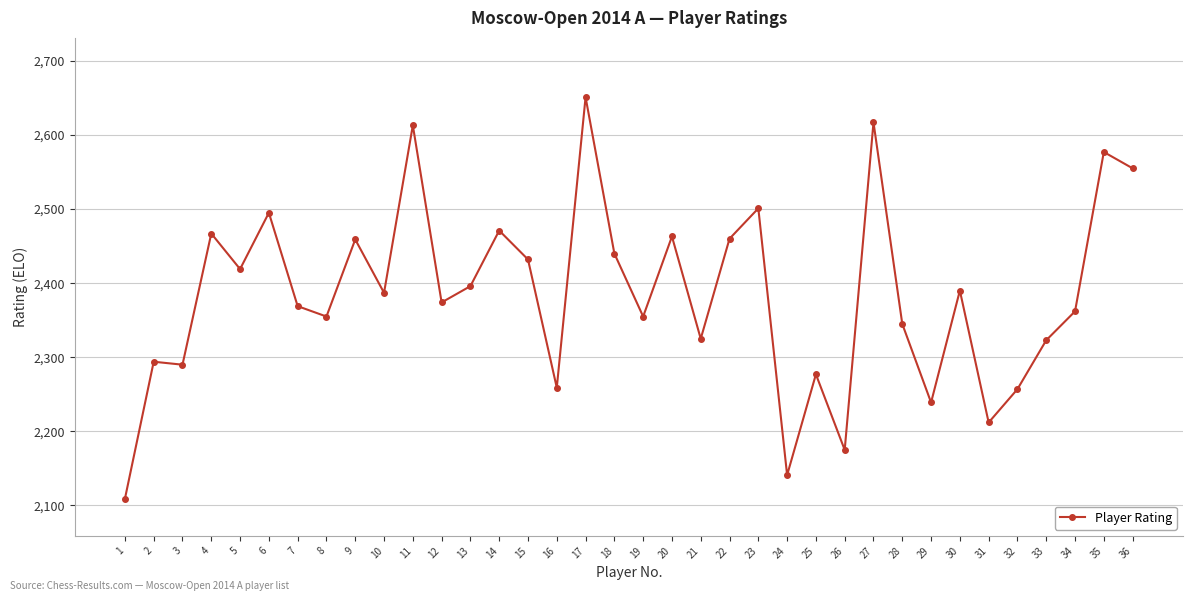

How many data points are less than 2387?

18